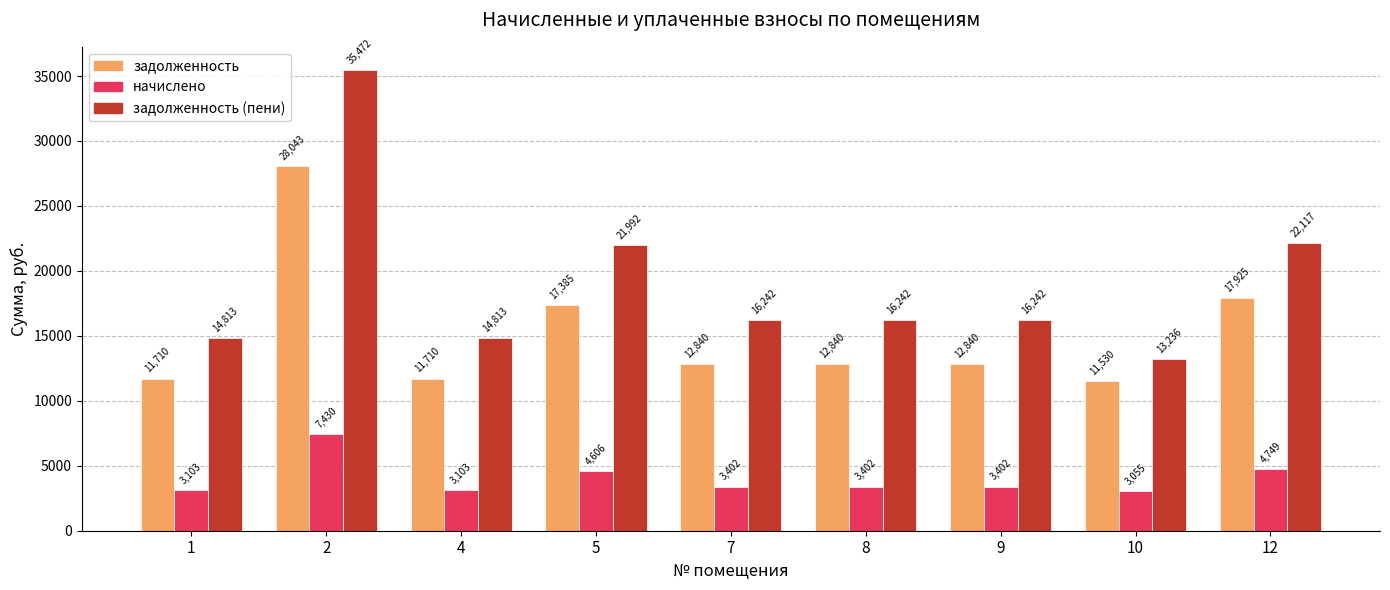

Read the задолженность value at 1.

11710.1